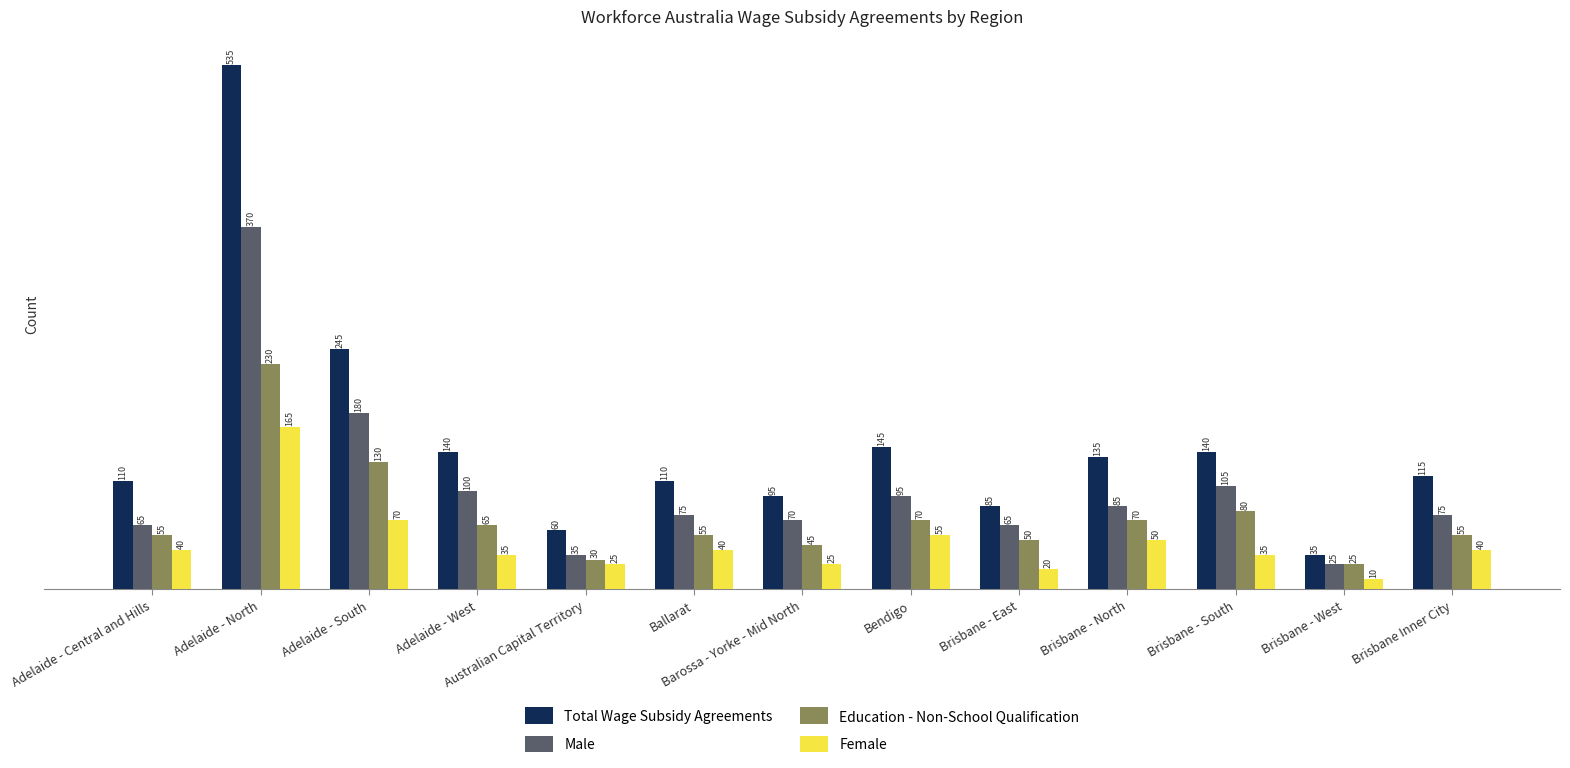

The value of Female at Adelaide - Central and Hills is 40. True or false?

True